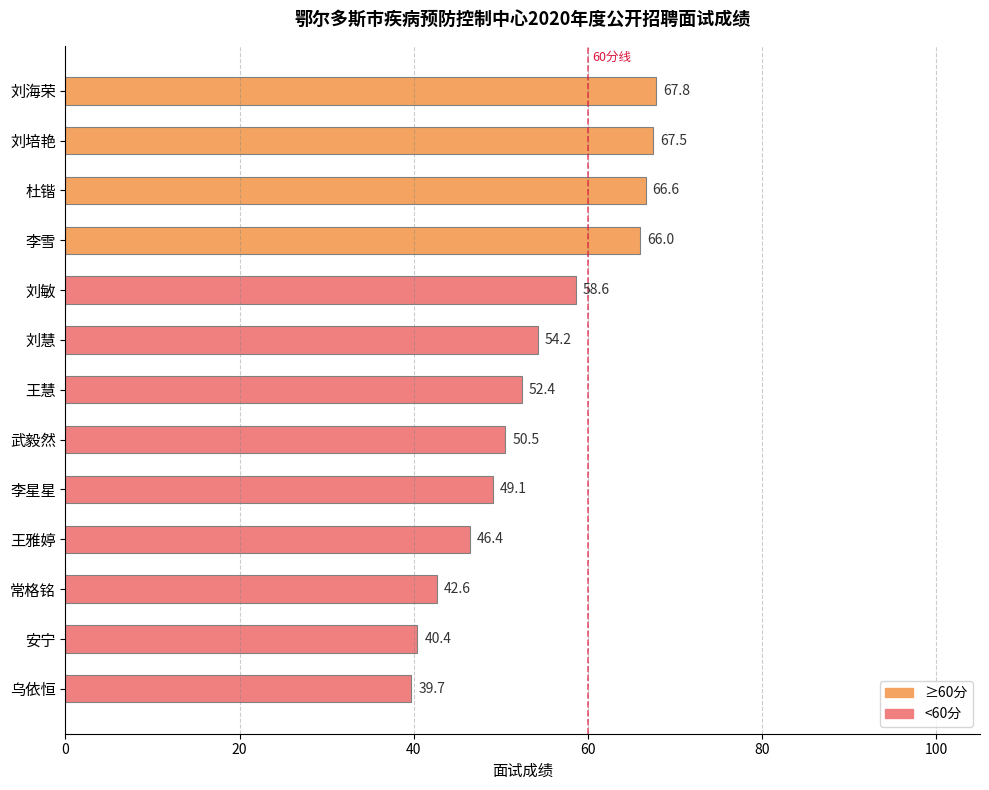

What is the change in value from 李星星 to 安宁?

-8.7